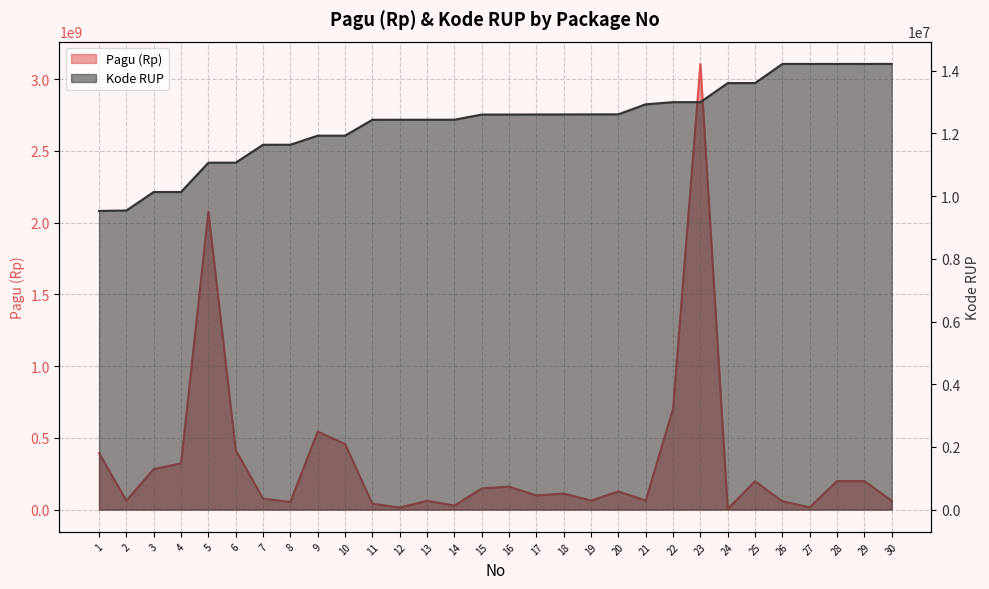

Which series ends up on top after the final intersection of Kode RUP and Pagu (Rp)?

Pagu (Rp)